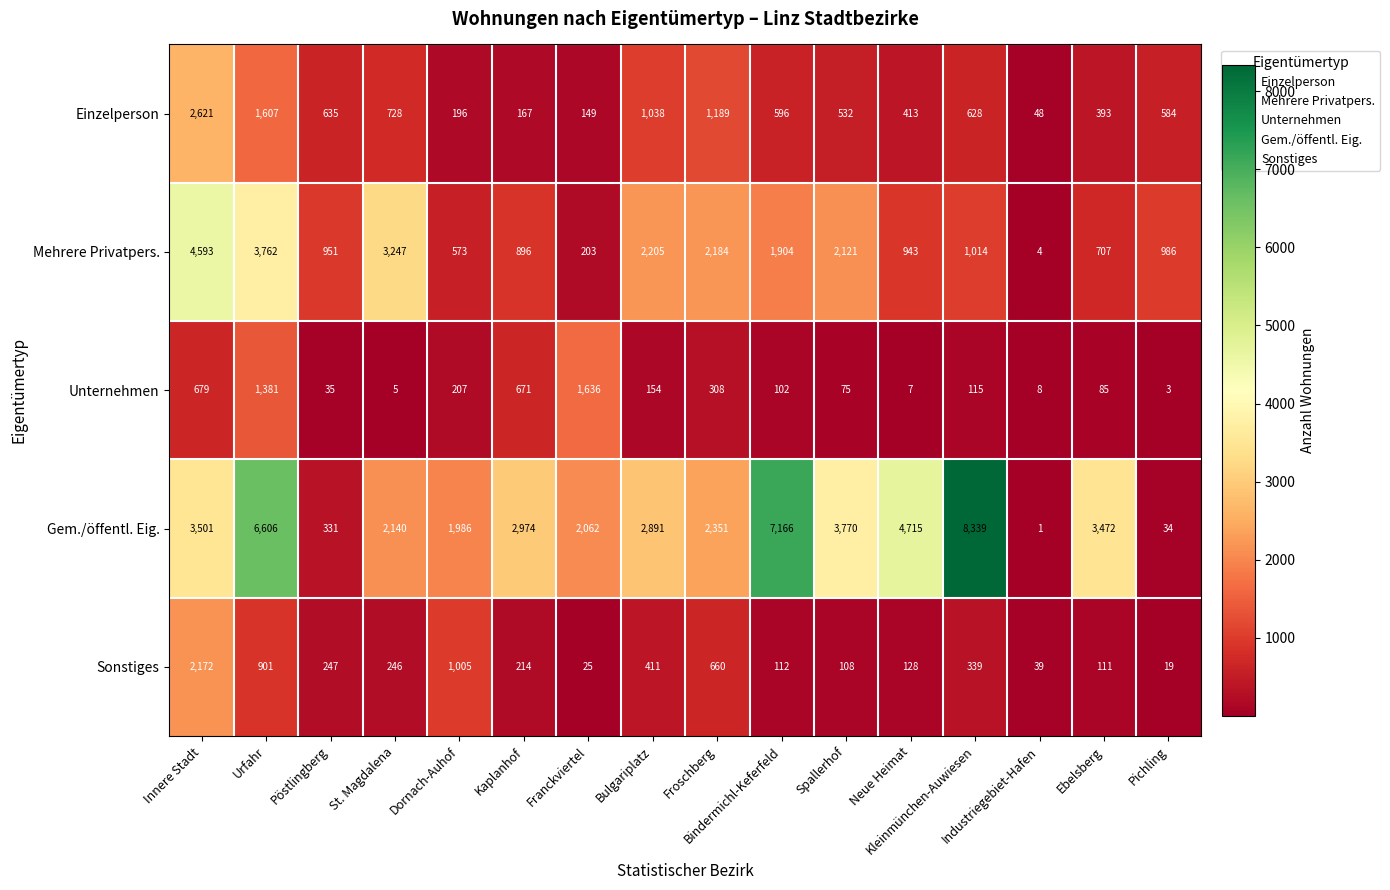

What is the spread (max minus min) of values at Pöstlingberg?

916